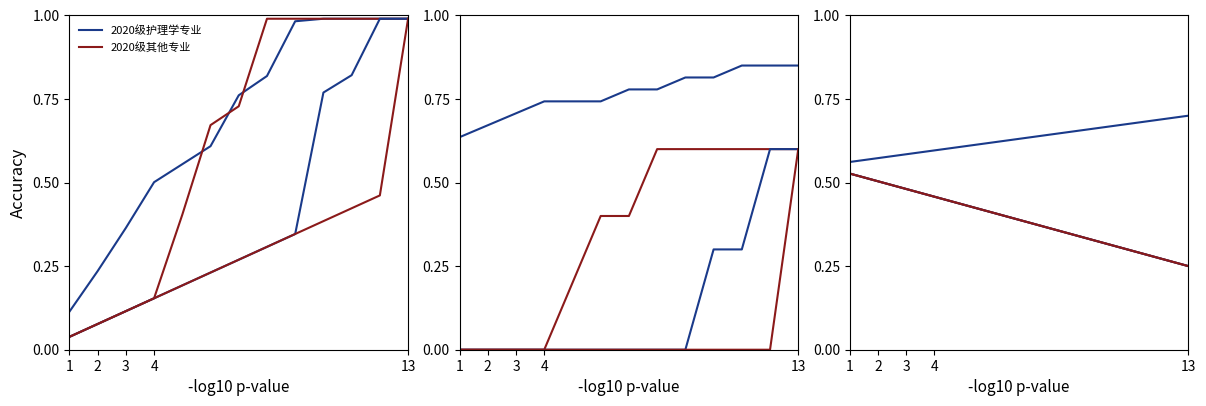

Is it true that 2020级护理学专业 equals 0.6 at 1?

True